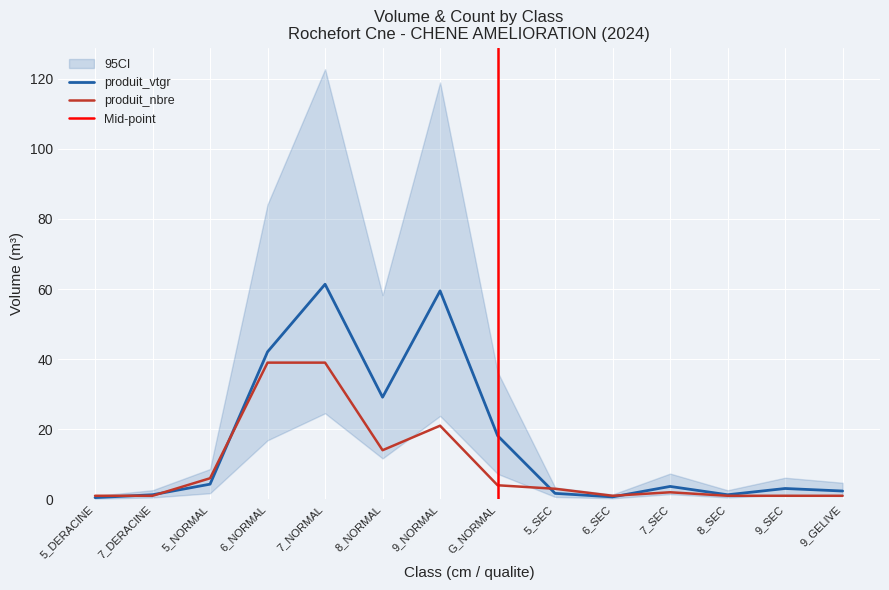

Count the number of data series in this chart.

2